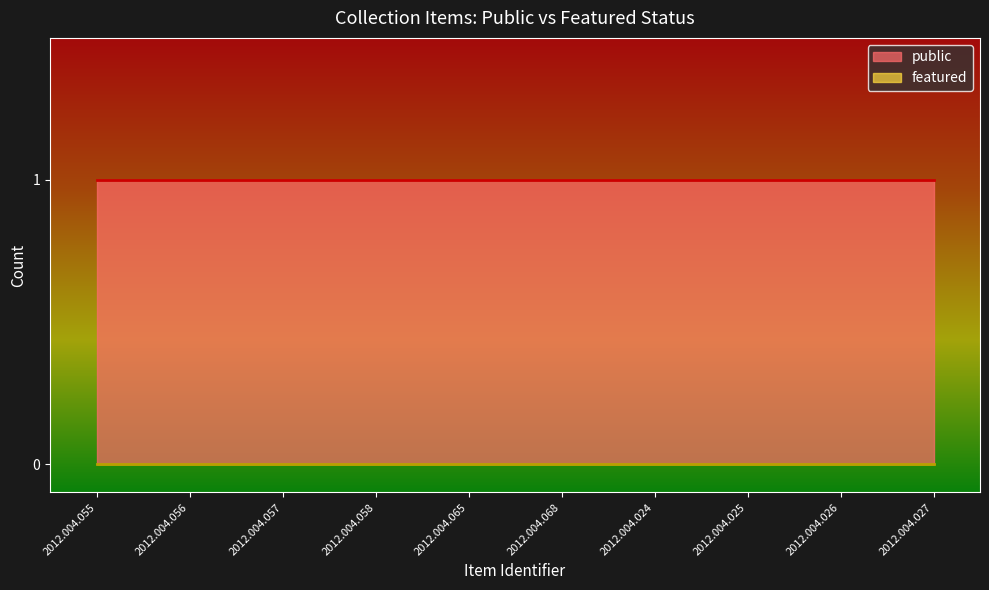

True or false: public and featured cross at least once.

False